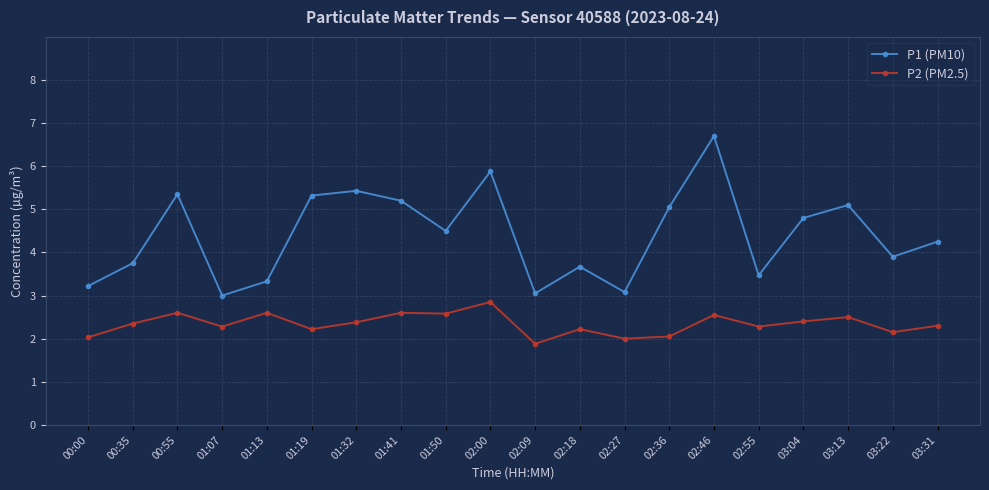

What is the total value across all series at 02:27?

5.1